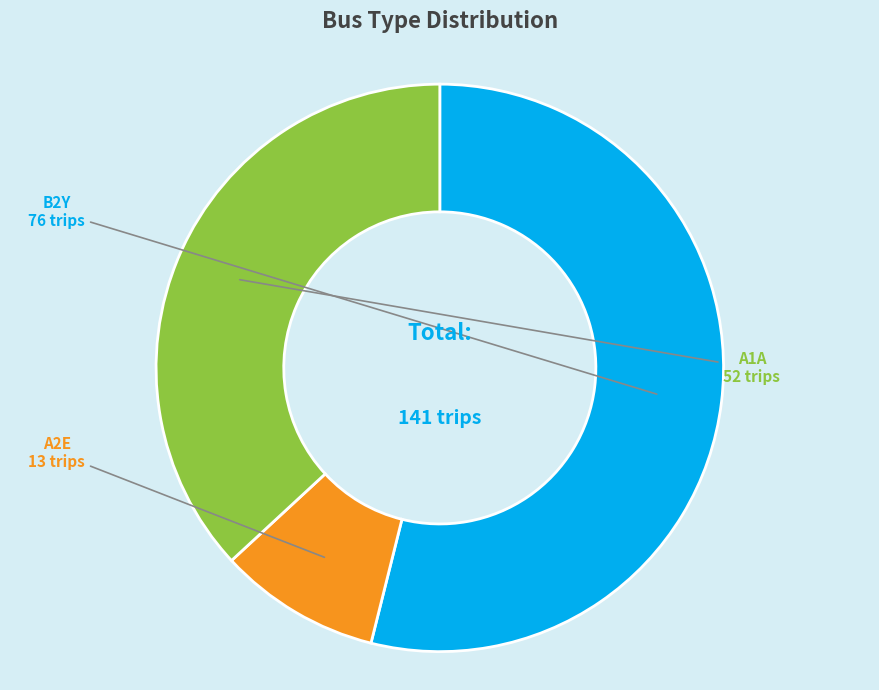

Which slice is the smallest?

A2E